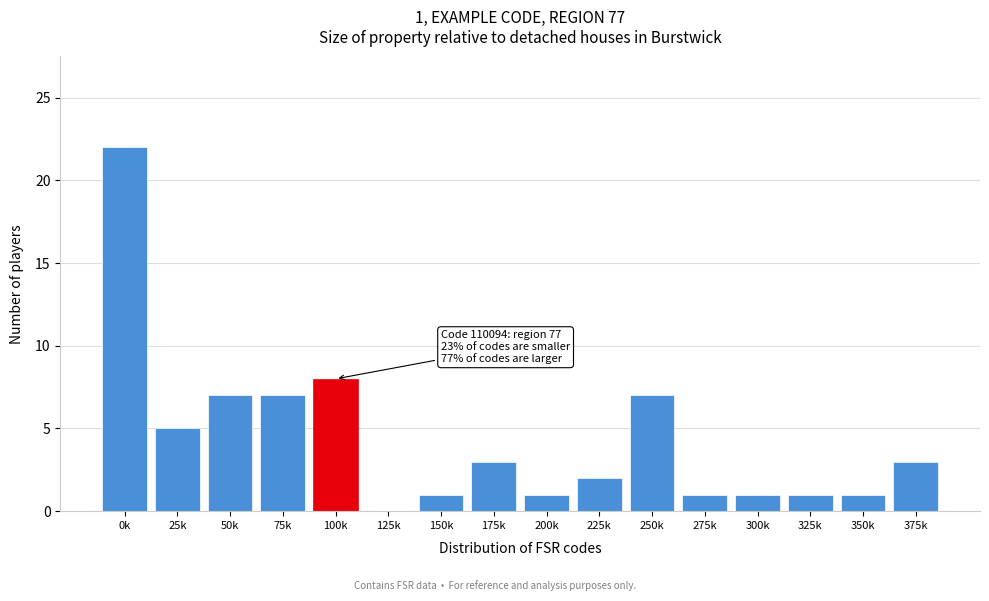

Reading left to right, what are all the values shown in this chart?

0k=22	25k=5	50k=7	75k=7	100k=8	125k=0	150k=1	175k=3	200k=1	225k=2	250k=7	275k=1	300k=1	325k=1	350k=1	375k=3